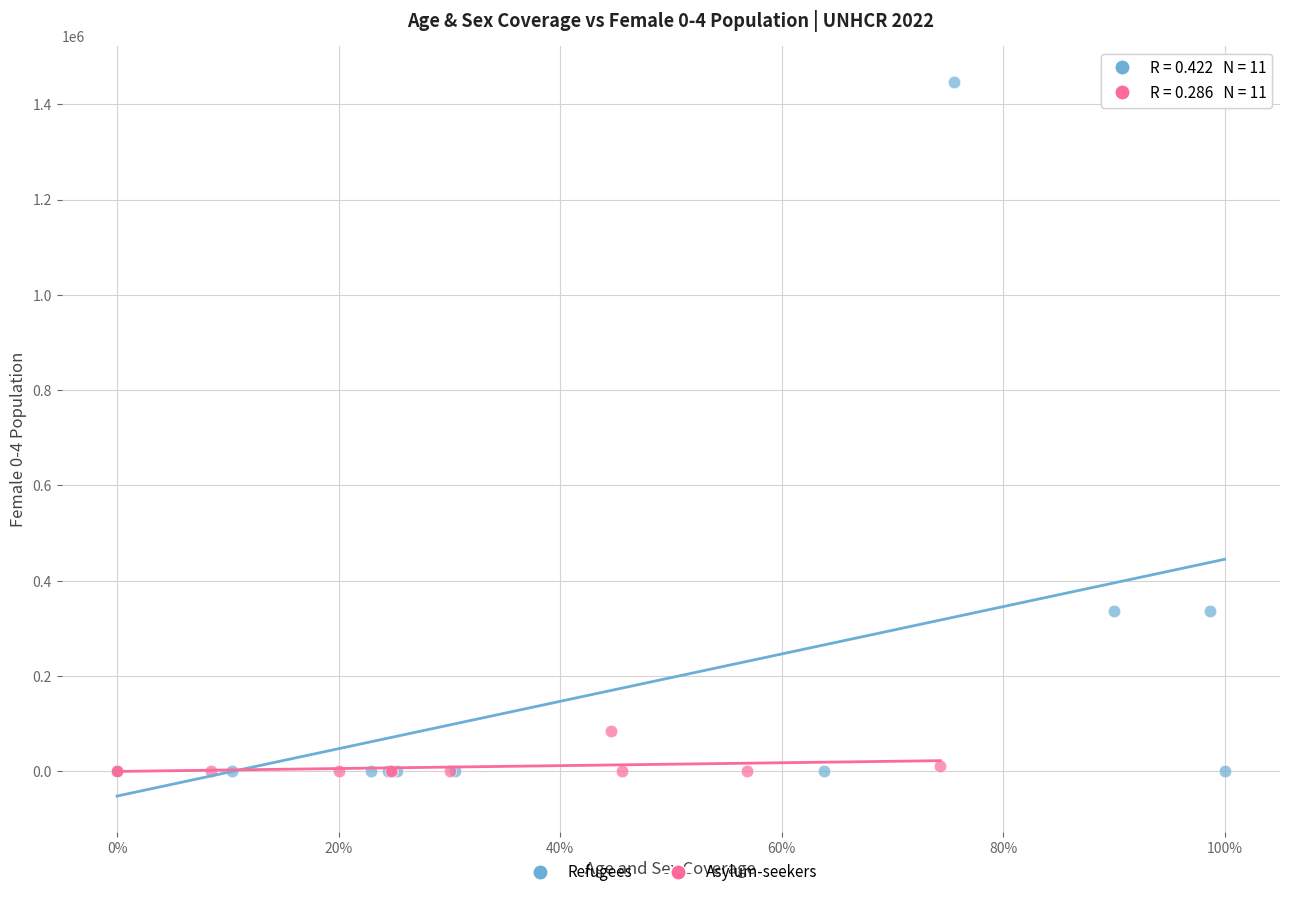

Which series has the widest spread of Y values?

Refugees